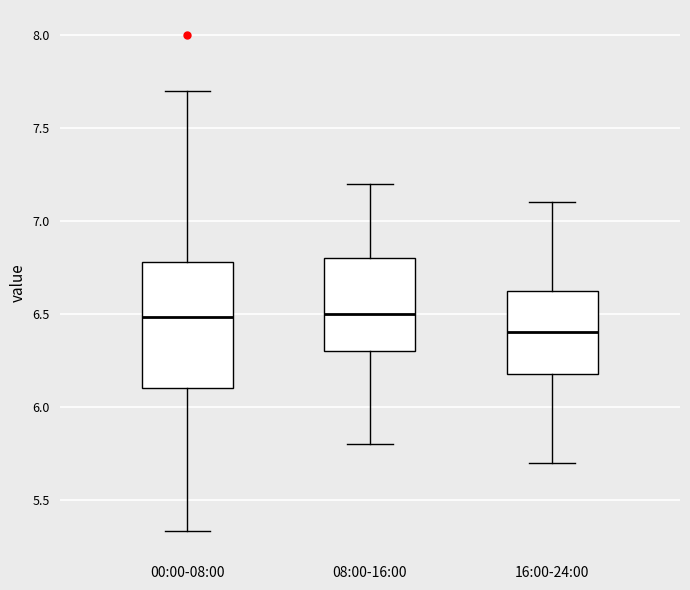

Reading left to right, transcribe this box plot: for each box, give where its median line is, the range the box spans, and where its two whiskers end, as read against the y-axis. The values are not printed on the chart, so give them approximately, as read against the axis.

00:00-08:00: median 6.50, box 6.10 to 6.80, whiskers 5.35 to 7.70
08:00-16:00: median 6.50, box 6.30 to 6.80, whiskers 5.80 to 7.20
16:00-24:00: median 6.40, box 6.20 to 6.65, whiskers 5.70 to 7.10